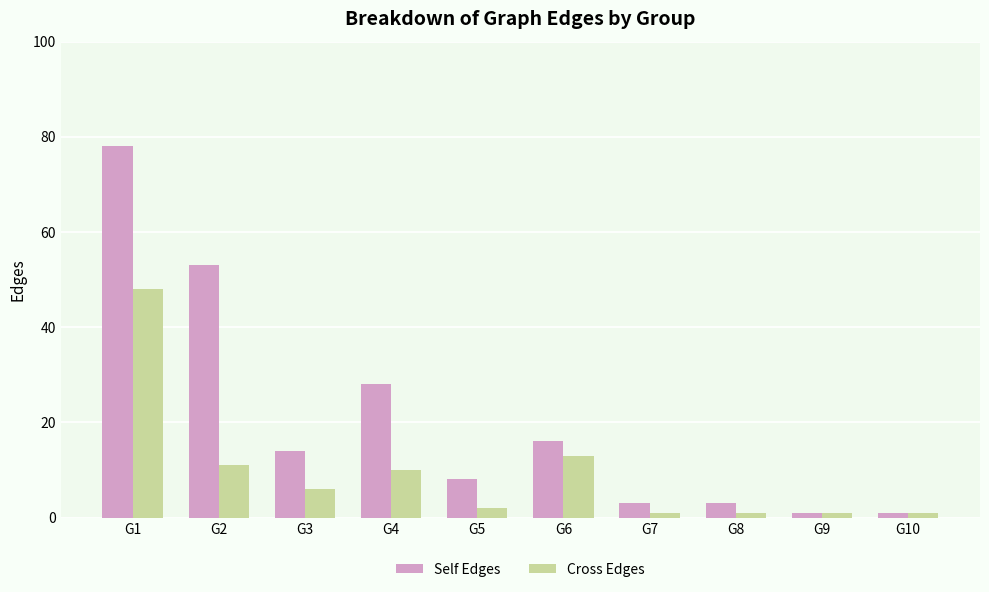

The value of Cross Edges at G1 is 21. True or false?

False